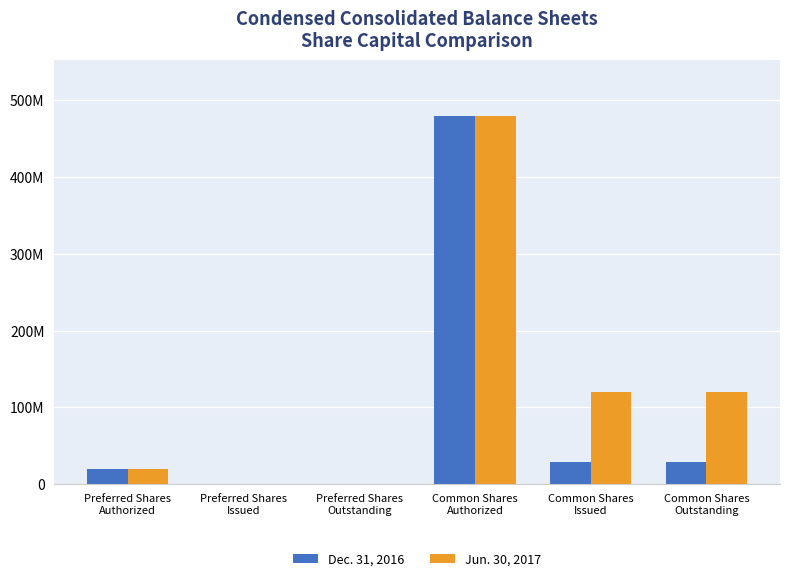

What are all the series names shown in the legend?

Dec. 31, 2016, Jun. 30, 2017